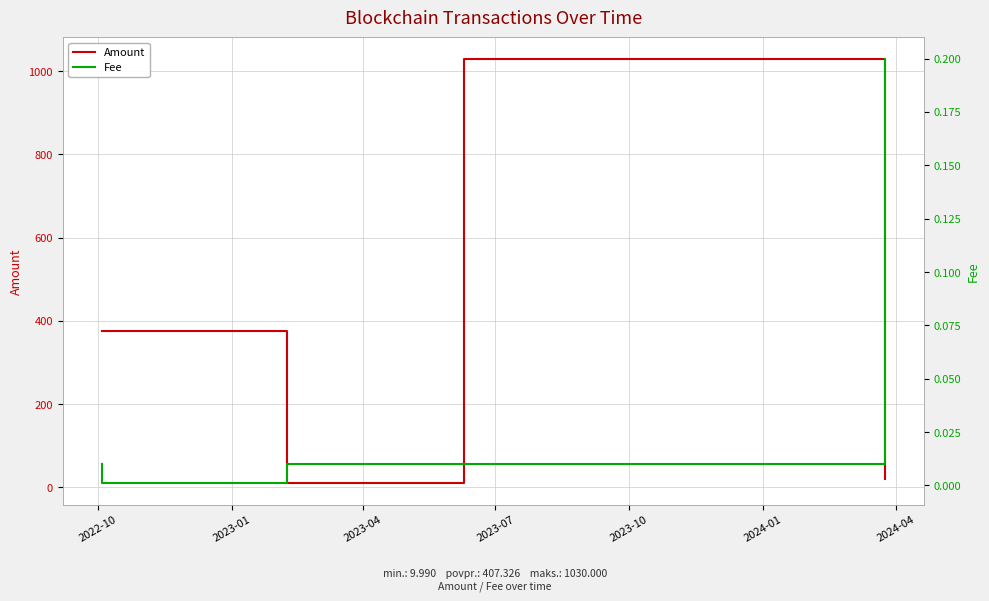

What is the sum of the Fee values at 2024-04 and 2022-10?

0.2